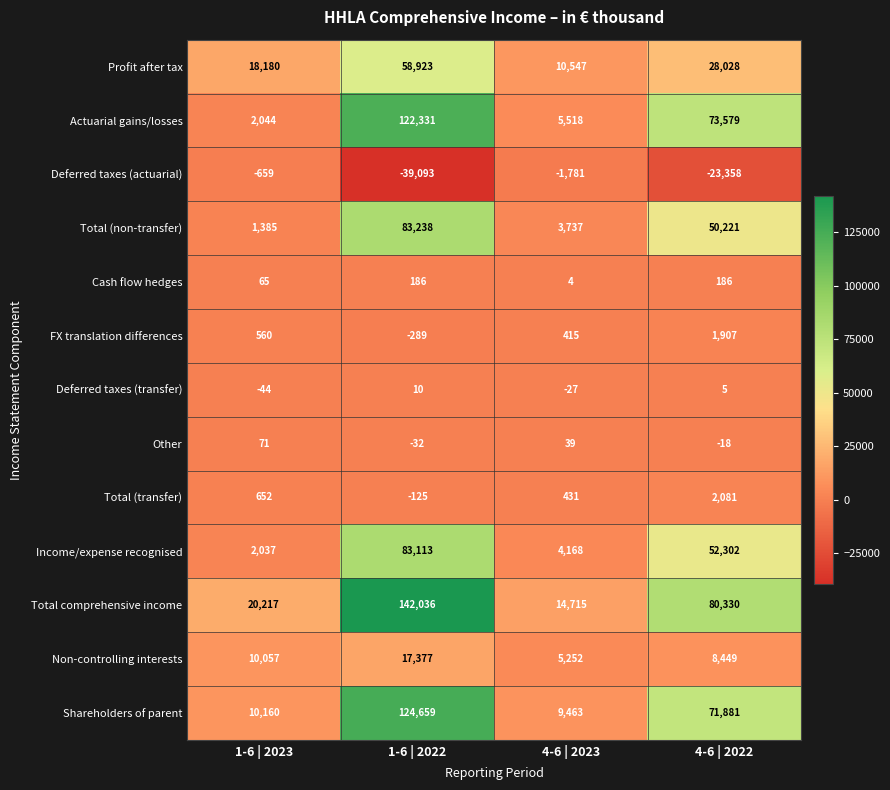

List the series in order of their peak value, highest first.

Total comprehensive income, Shareholders of parent, Actuarial gains/losses, Total (non-transfer), Income/expense recognised, Profit after tax, Non-controlling interests, Total (transfer), FX translation differences, Cash flow hedges, Other, Deferred taxes (transfer), Deferred taxes (actuarial)